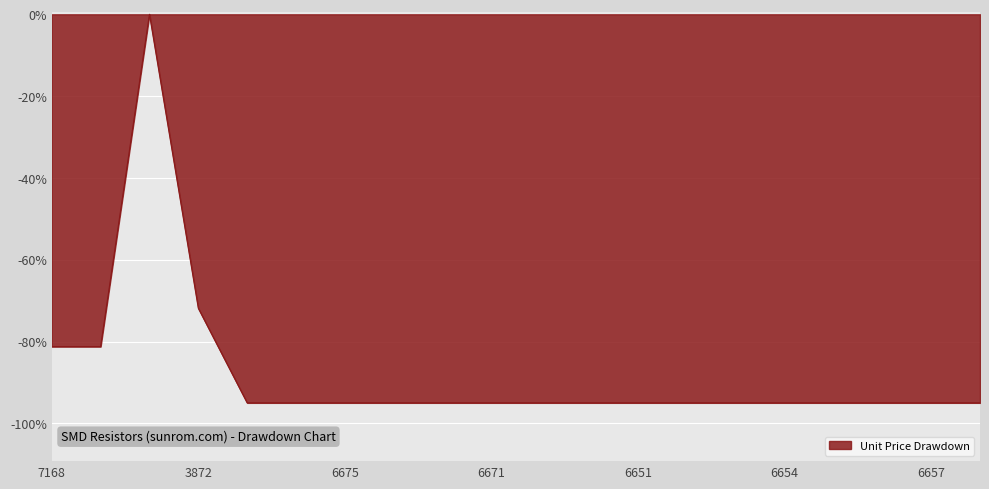

What is the minimum value shown in the chart?

-95.0